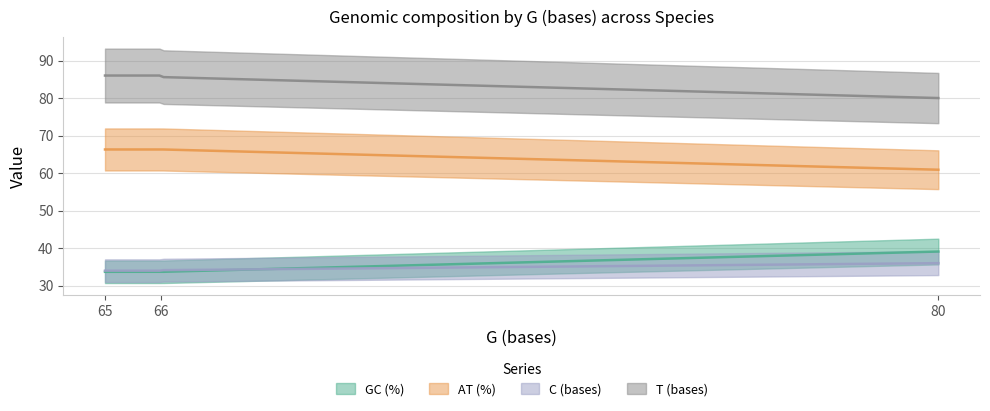

True or false: C (bases) has a value of 63.8 at 80.

False